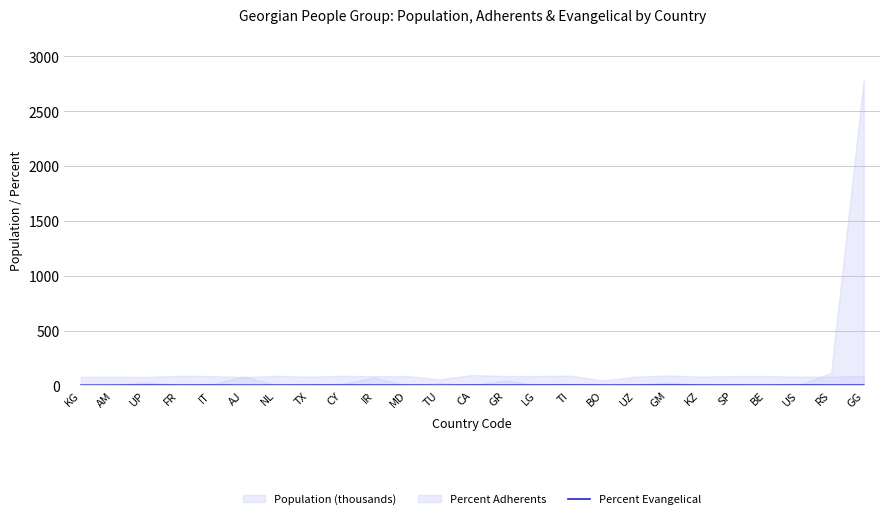

Reading left to right, extract all data points from this chart.

KG=0.4	AM=0.8	UP=1.7	FR=1.2	IT=1.5	AJ=0.5	NL=1.0	TX=1.5	CY=1.4	IR=1.3	MD=1.3	TU=0.5	CA=1.8	GR=1.3	LG=1.6	TI=2.0	BO=1.4	UZ=1.5	GM=2.0	KZ=1.5	SP=1.3	BE=1.2	US=1.9	RS=1.5	GG=1.5